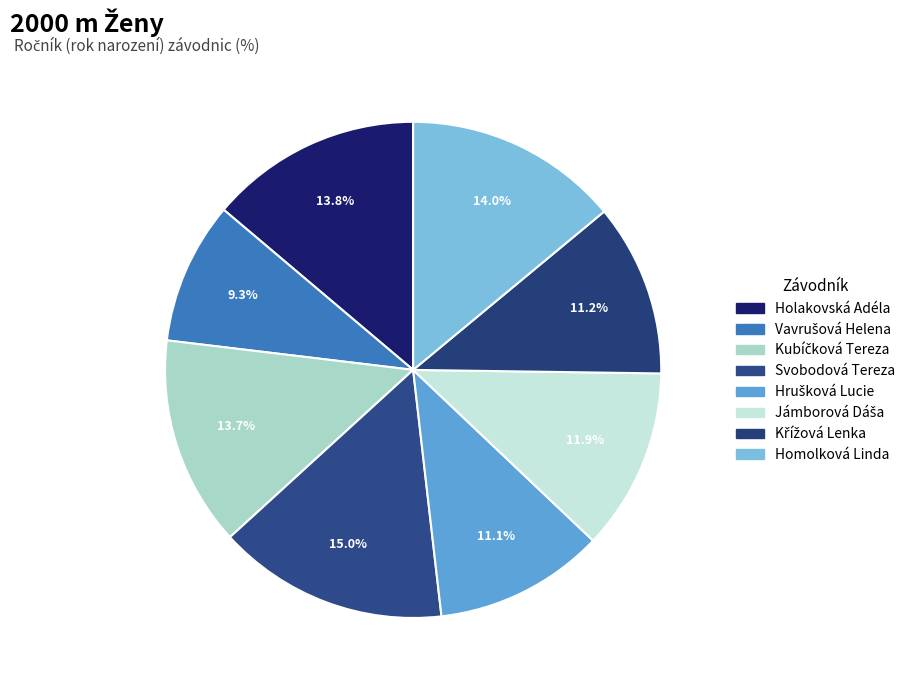

Is the sum of Jámborová Dáša and Vavrušová Helena greater than half?

No